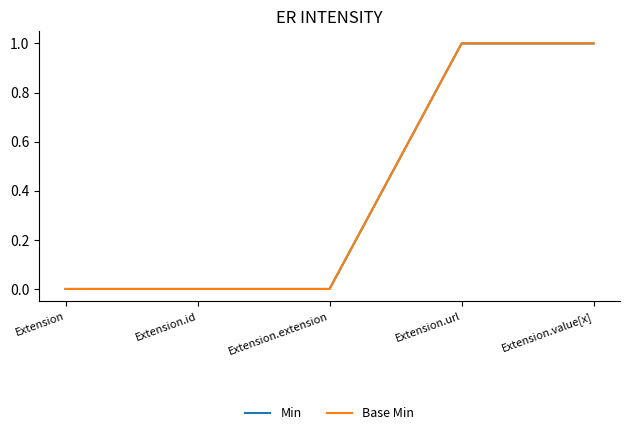

Is the value of Min at Extension.url greater than the value of Base Min at Extension.id?

Yes